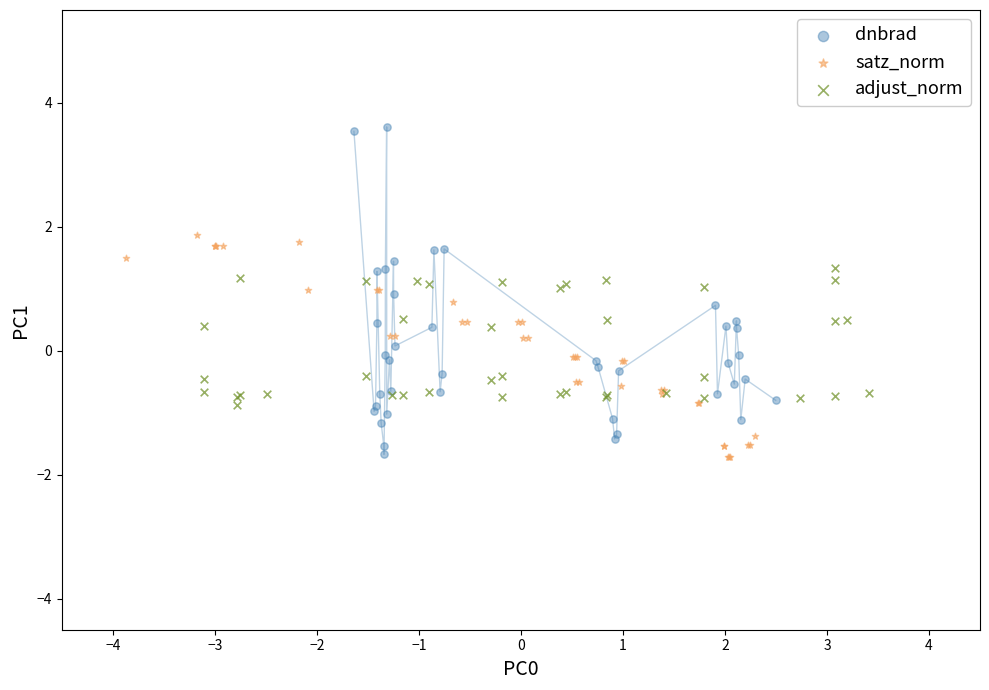

Which series contains the highest Y value?

dnbrad